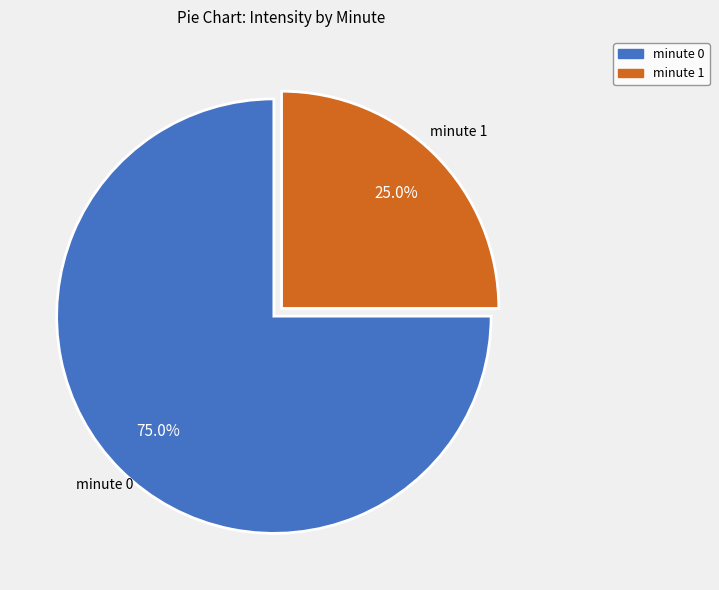

Combined, do minute 0 and minute 1 account for over 50%?

Yes